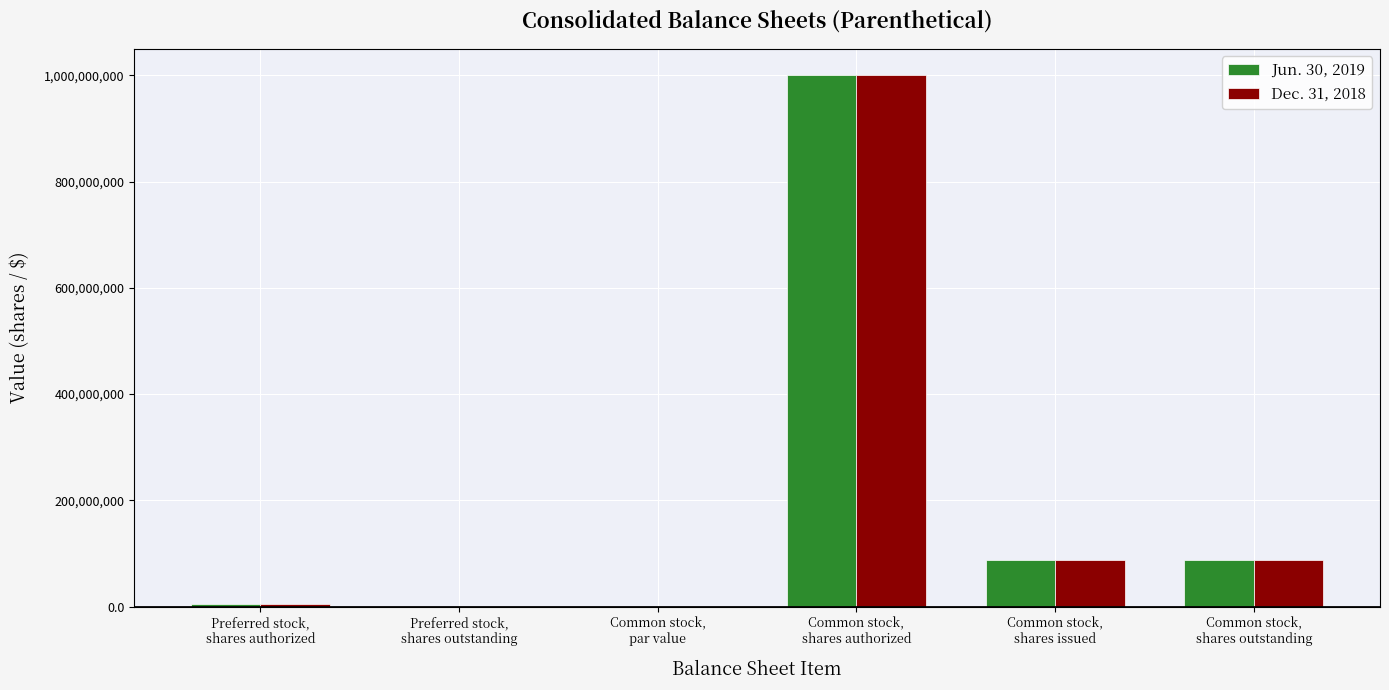

How many data points does each series have?

6